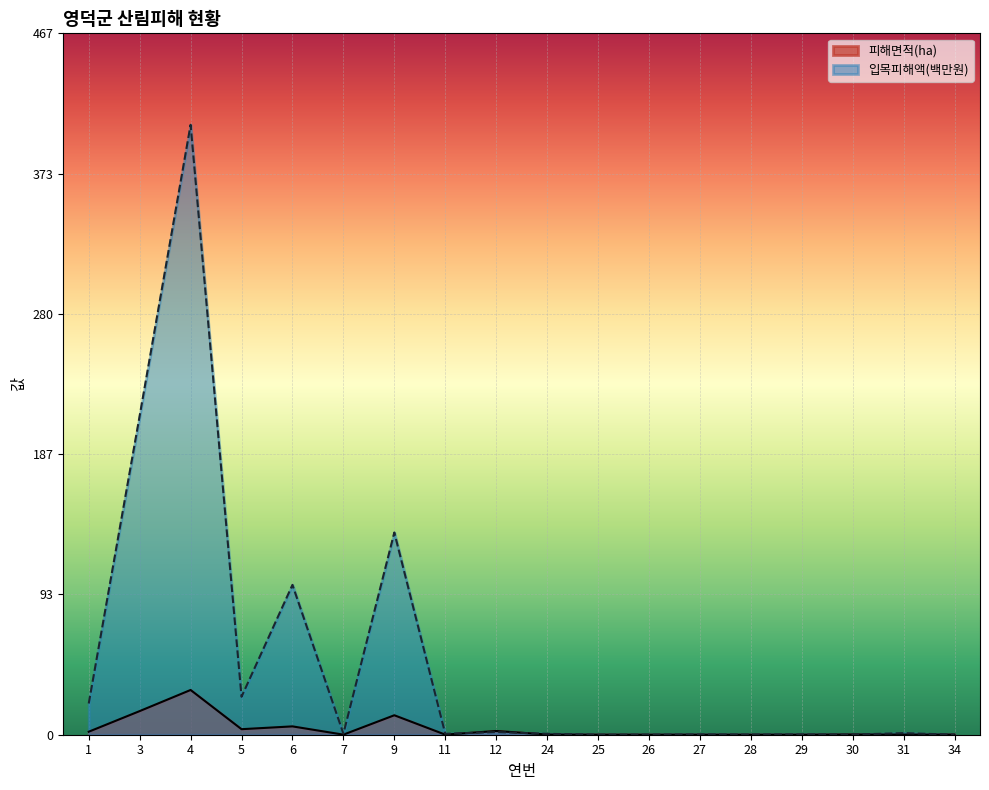

What is the total value across all series at 31?

1.1